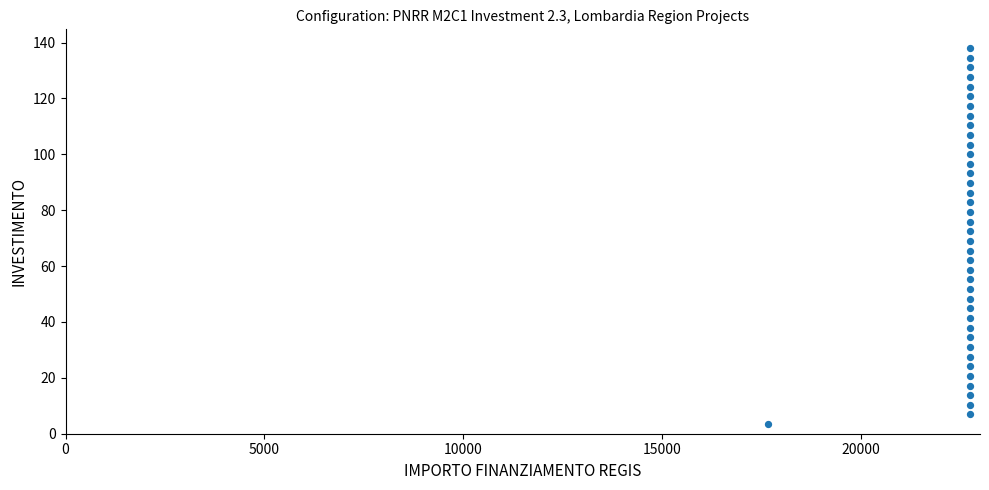

What is the range of X values (max minus min)?

5075.2